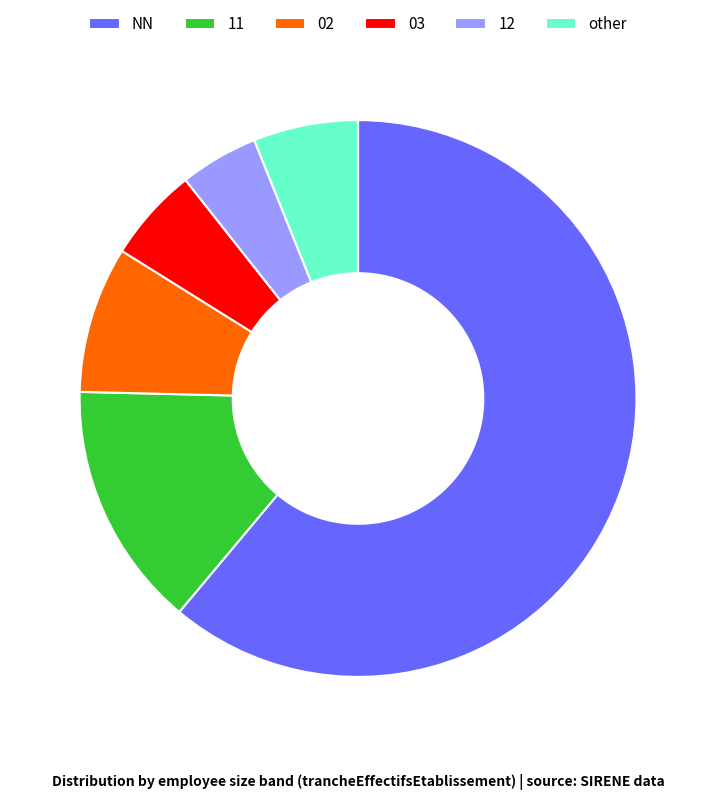

Between 12 and 03, which is larger?

03